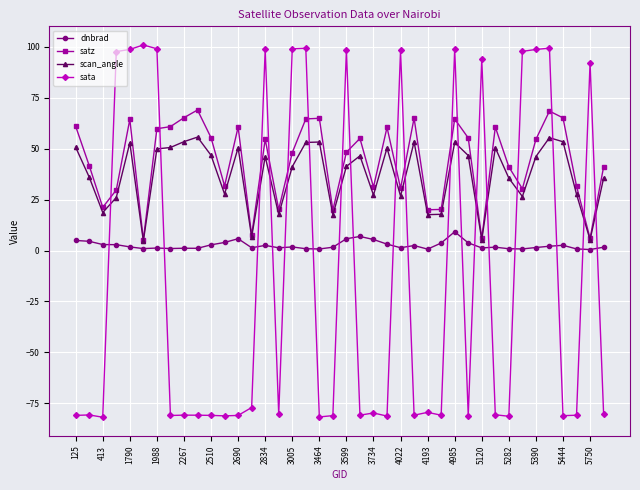

What is the minimum value for satz?

5.3